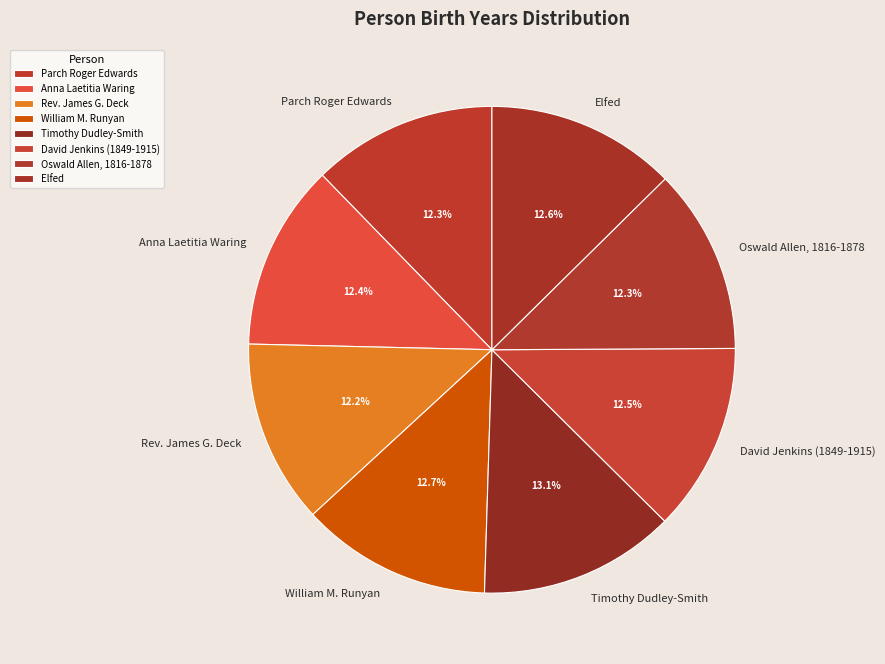

Approximately how many times larger is the value at David Jenkins (1849-1915) compared to Timothy Dudley-Smith?

1.0